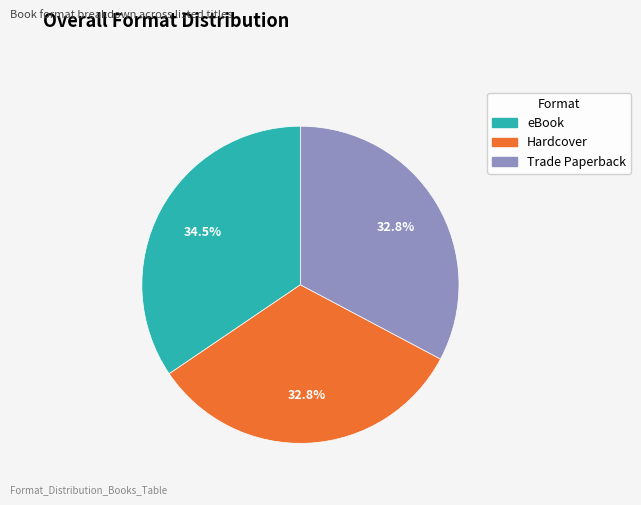

Approximately how many times larger is the value at Hardcover compared to Trade Paperback?

1.0